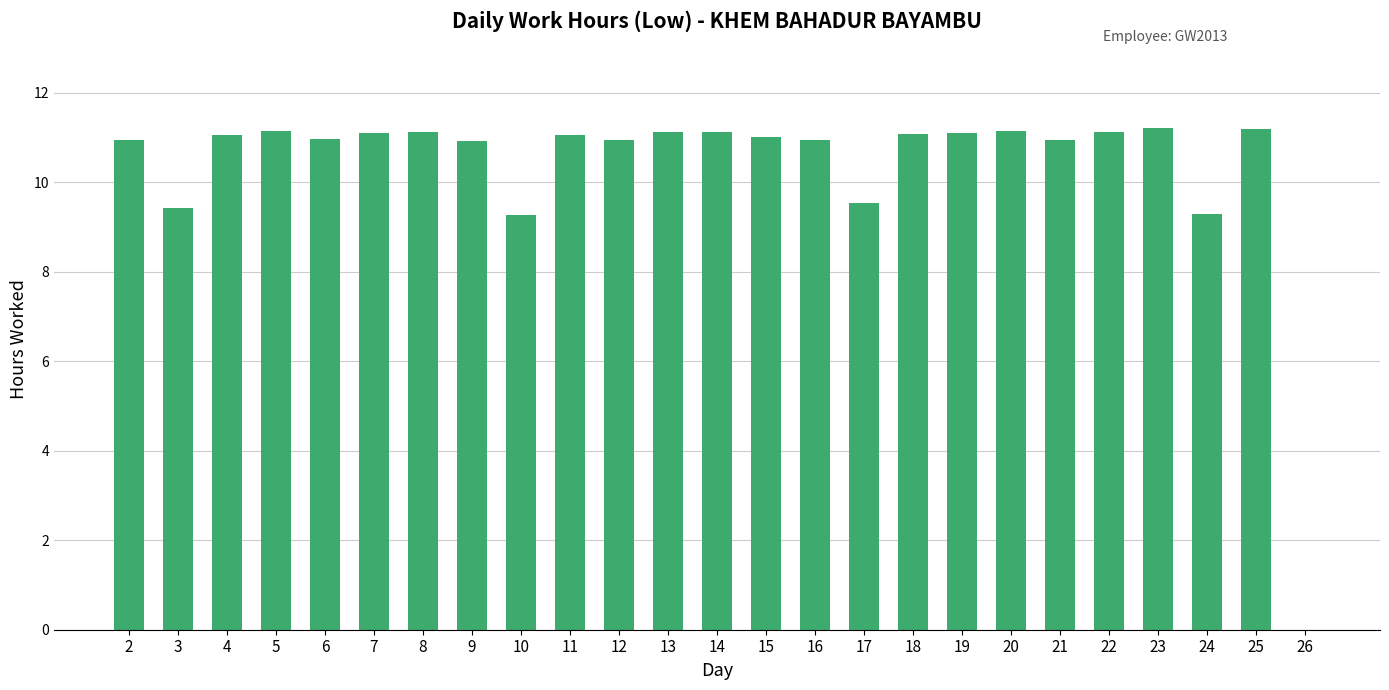

Between 10 and 19, which is larger?

19